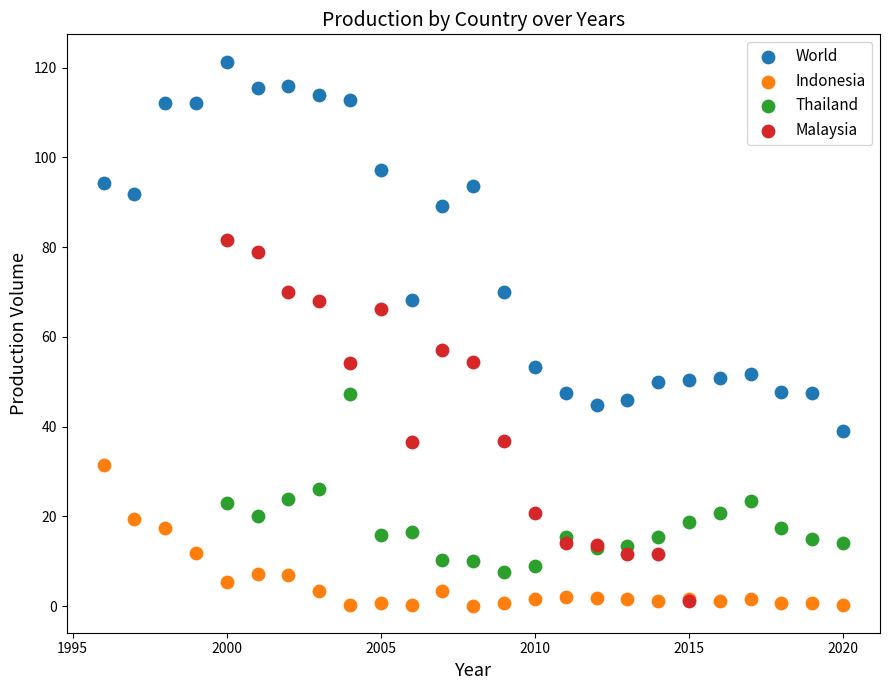

What are all the series names shown in the legend?

World, Indonesia, Thailand, Malaysia